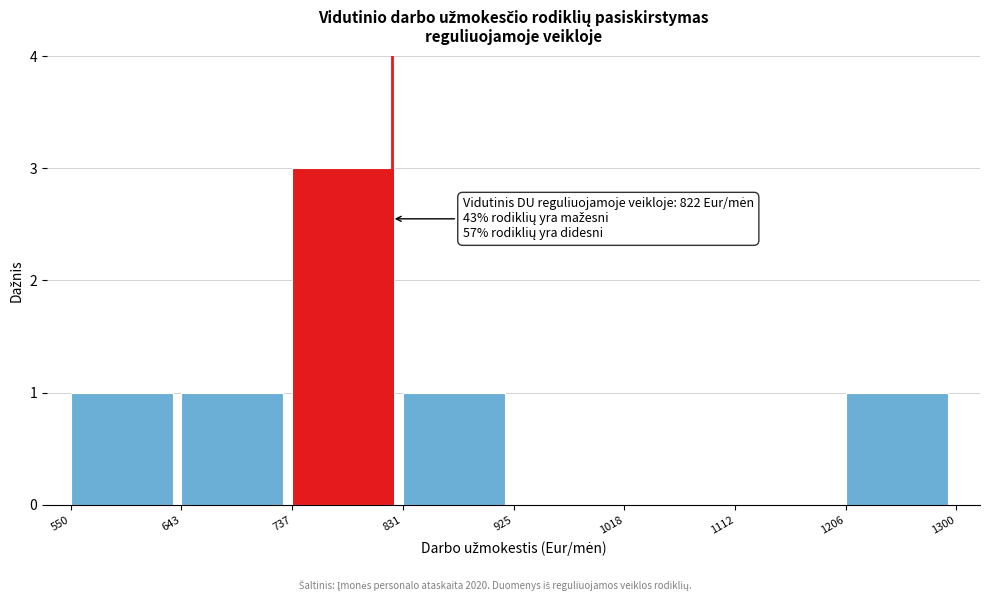

Over which range of the x-axis is the bar tallest?

737 to 831